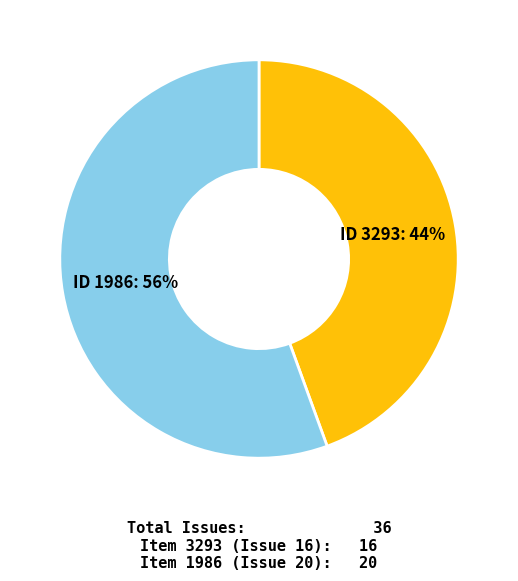

To the nearest percent, what is the average slice percentage?

50%